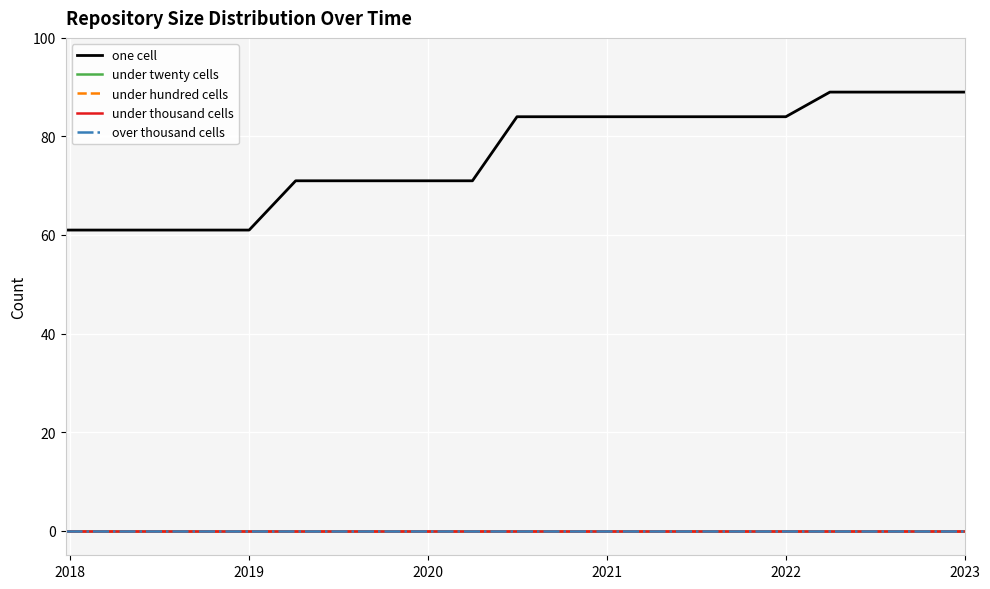

Does the chart display data point markers on the line(s)?

No